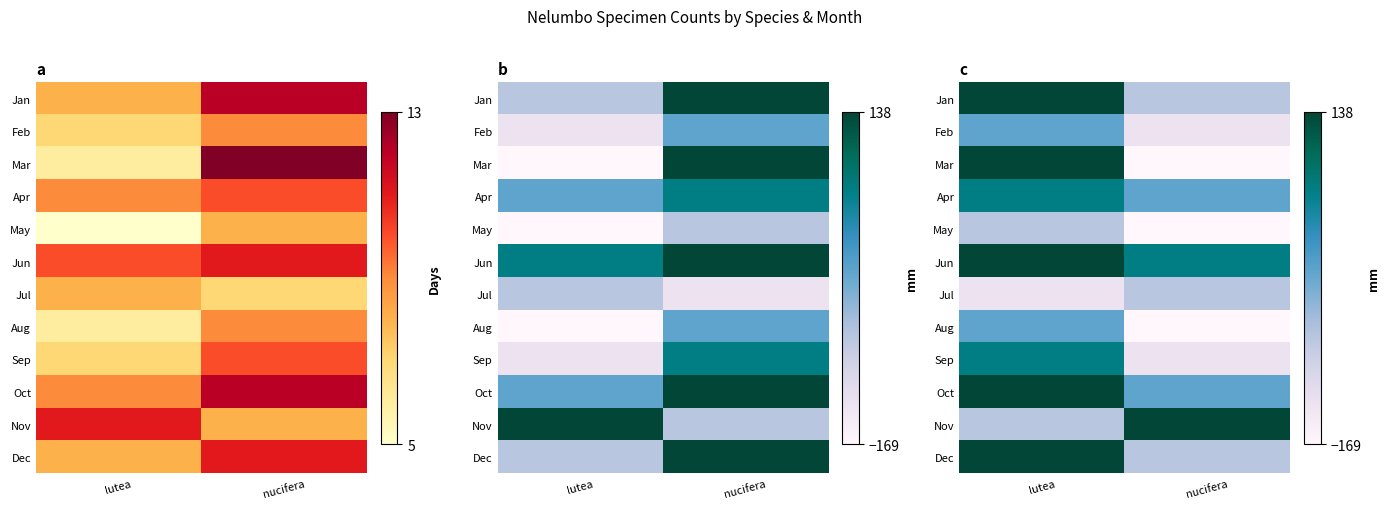

Between lutea and nucifera, which is larger?

lutea